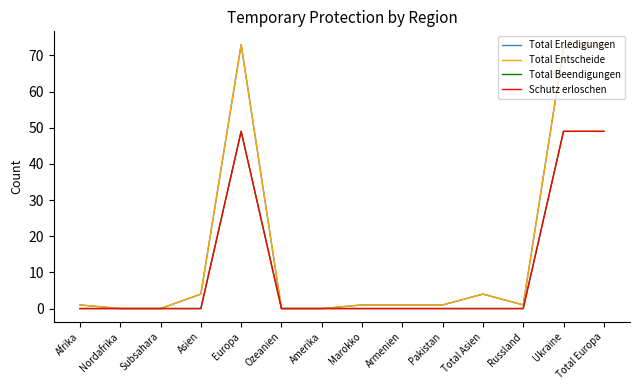

What is the average value of the Total Erledigungen series?

16